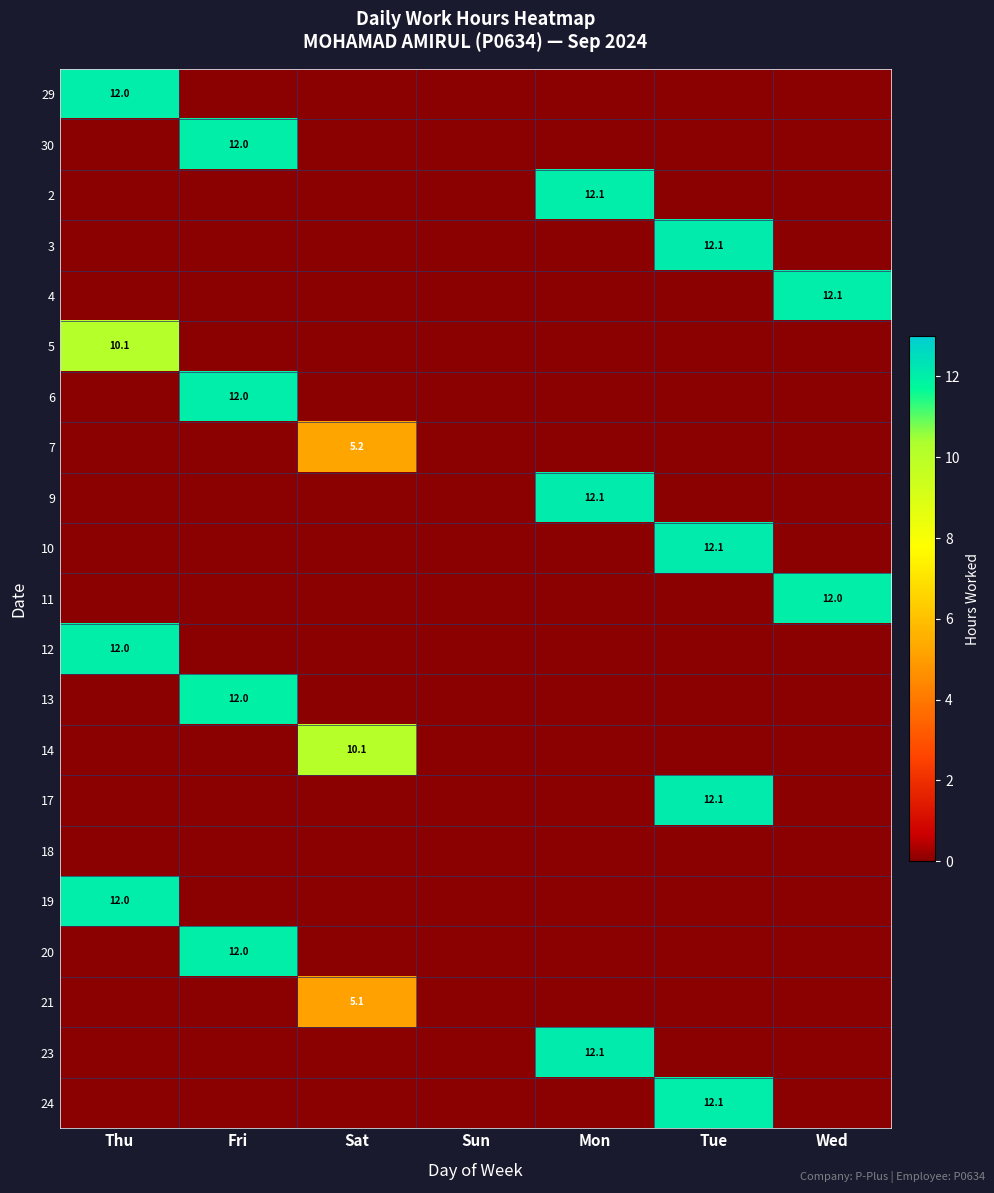

The 9 series shows 12.1 at Mon. True or false?

True